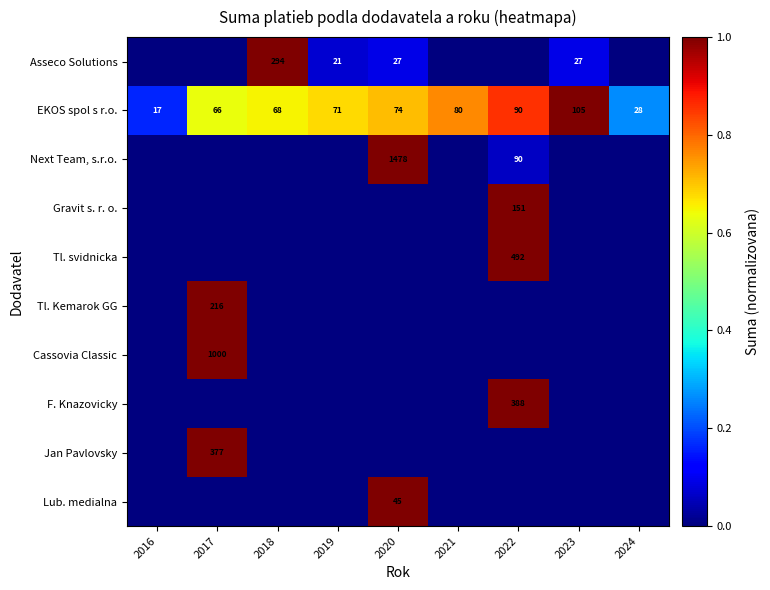

What is the difference between the highest and lowest values at 2018?

1.0